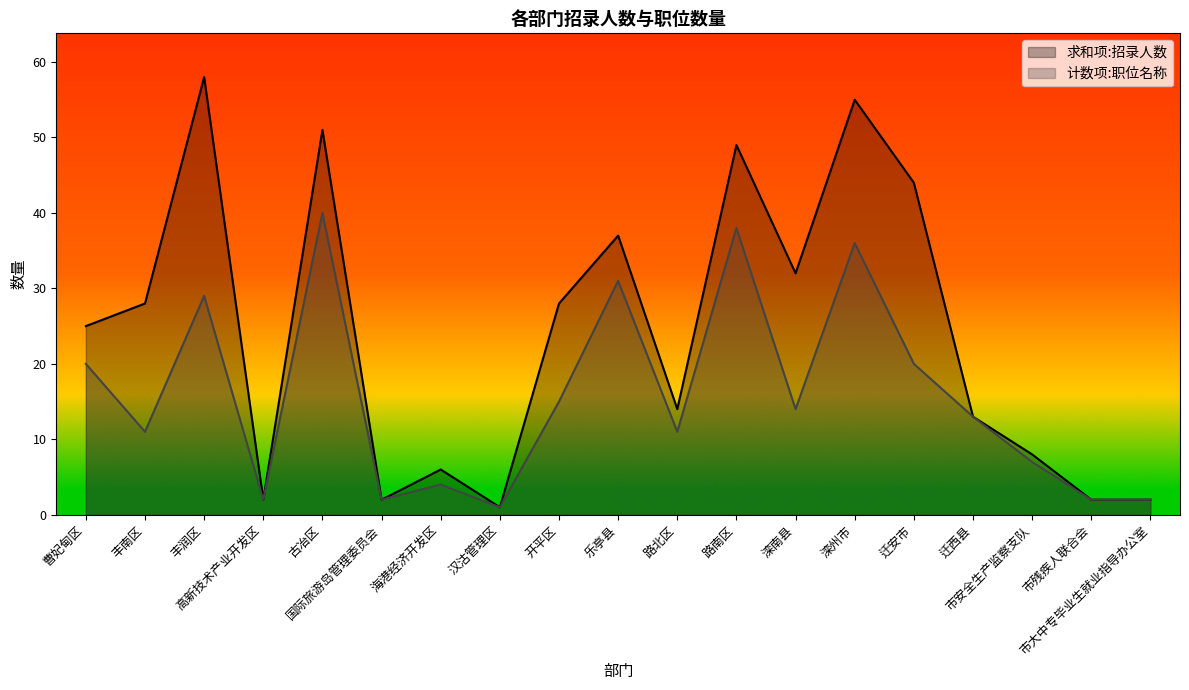

True or false: 计数项:职位名称 and 求和项:招录人数 cross at least once.

False